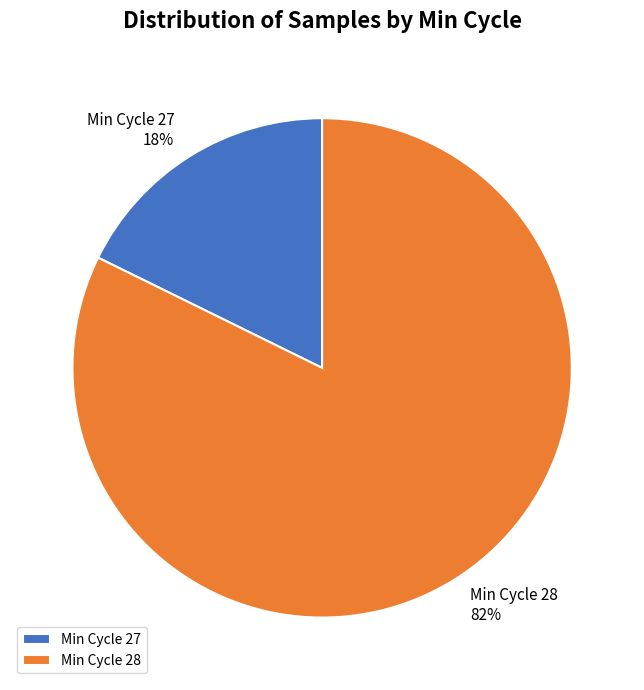

Combined, do Min Cycle 28 and Min Cycle 27 account for over 50%?

Yes